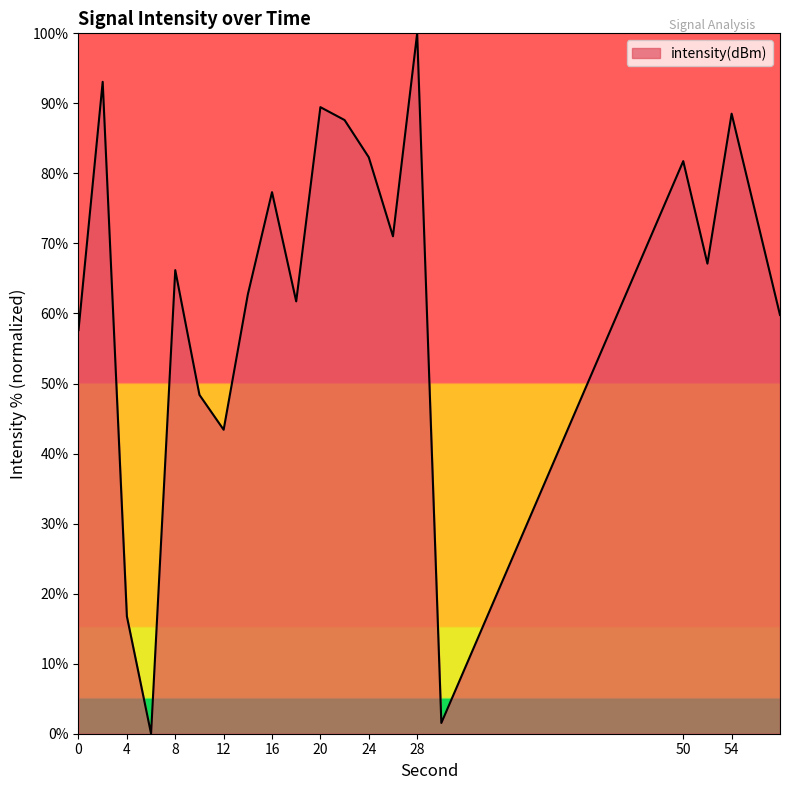

What is the difference between the maximum and minimum values?

100.0